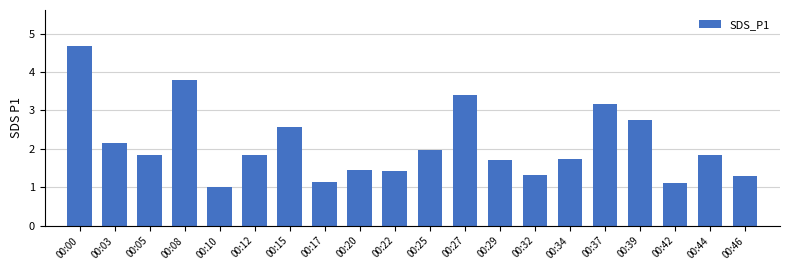

What is the average value?

2.1